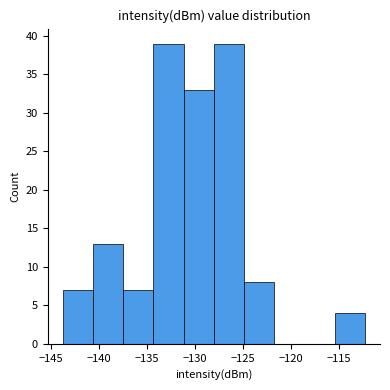

Reading left to right, list every bar in this chart as the range it spans on the x-axis followed by its height. Neither the bar edges nor the heights are printed on the chart, so give them approximately, as read against the axes.

-144.0 to -140.5: 7
-140.5 to -137.5: 13
-137.5 to -134.5: 7
-134.5 to -131.0: 39
-131.0 to -128.0: 33
-128.0 to -125.0: 39
-125.0 to -121.5: 8
-121.5 to -118.5: 0
-118.5 to -115.5: 0
-115.5 to -112.5: 4